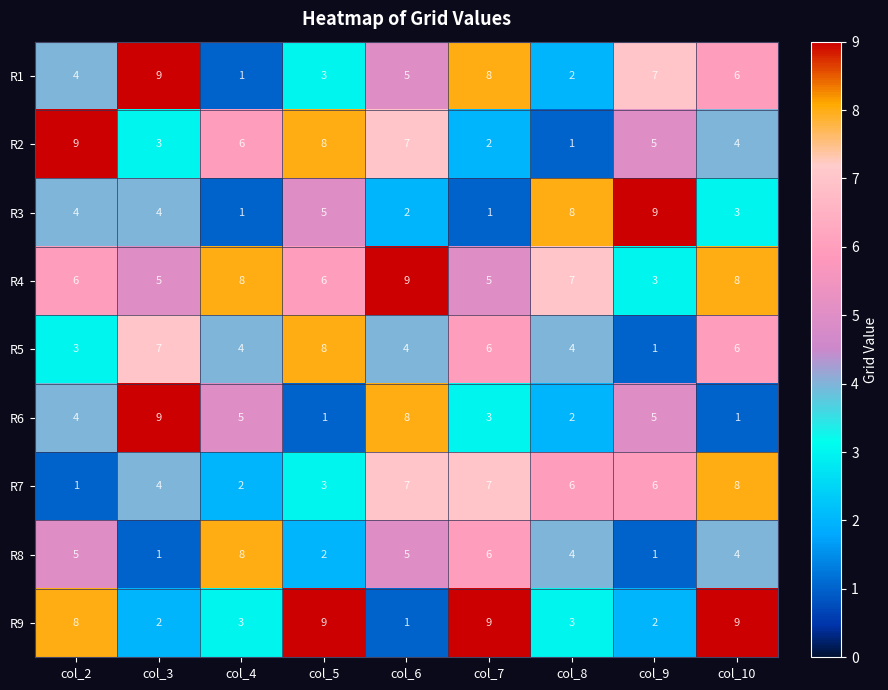

What is the sum of the R9 values at col_10 and col_4?

12